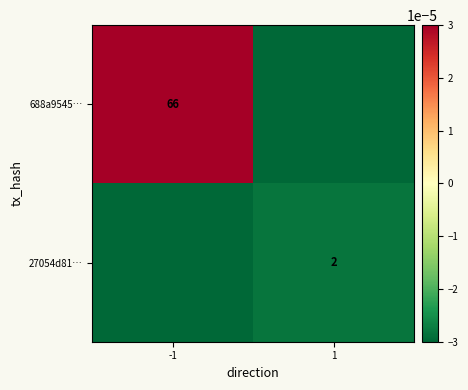

The value of 688a9545… at -1 is 66.0. True or false?

True